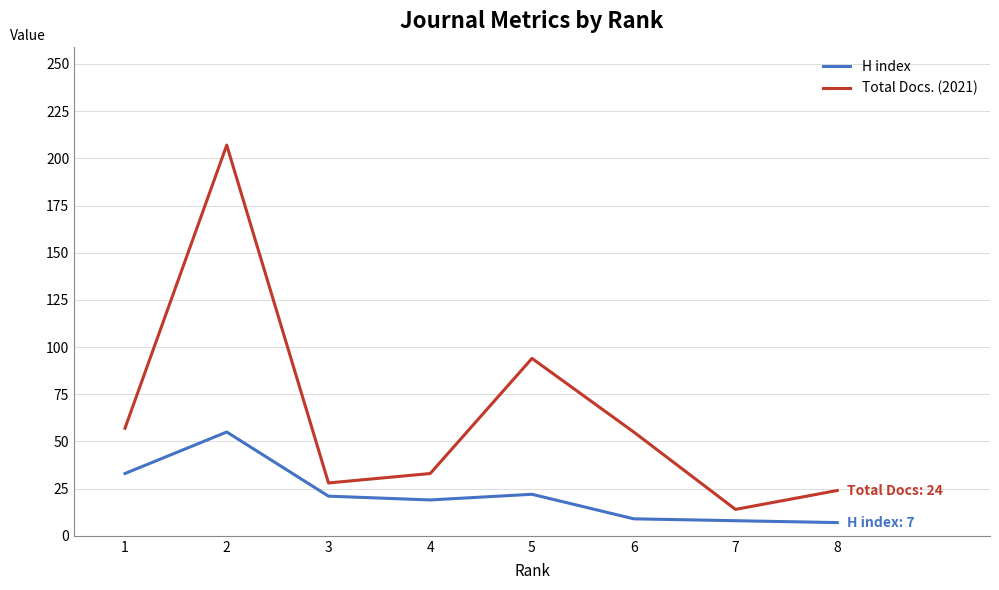

Rank the series at 4 from highest to lowest value.

Total Docs. (2021), H index